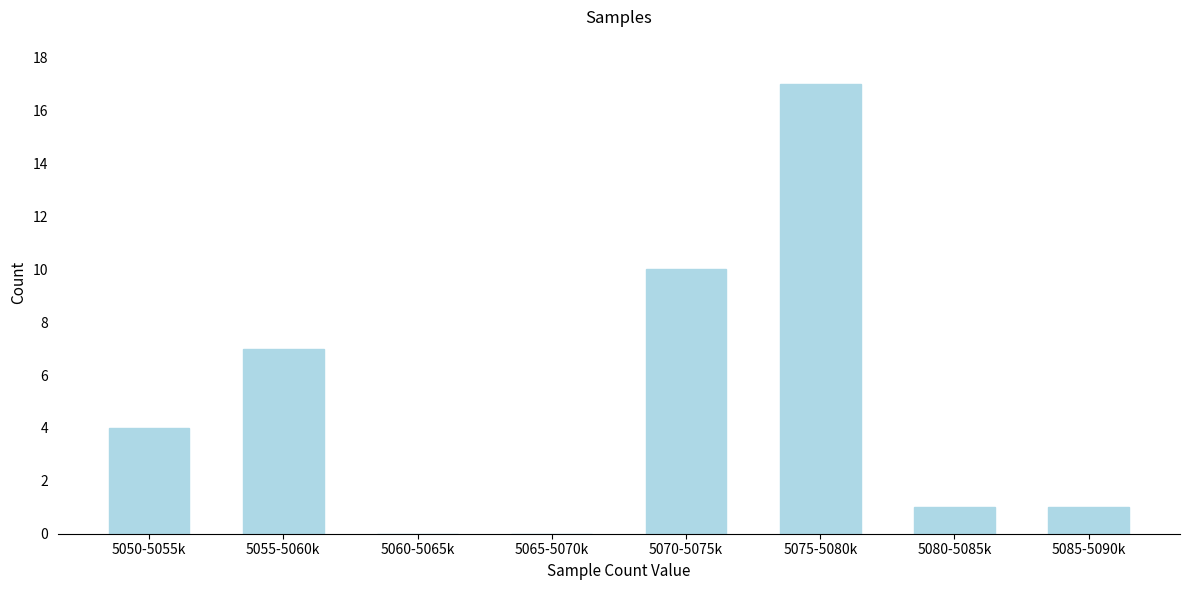

Reading right to left, transcribe all the data shown in this chart.

5085-5090k=1	5080-5085k=1	5075-5080k=17	5070-5075k=10	5065-5070k=0	5060-5065k=0	5055-5060k=7	5050-5055k=4